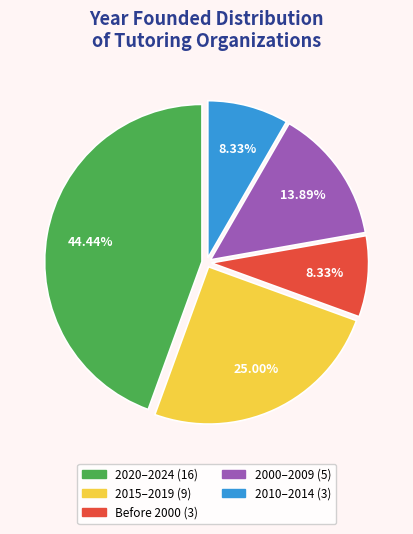

To the nearest percent, what is the average slice percentage?

20%